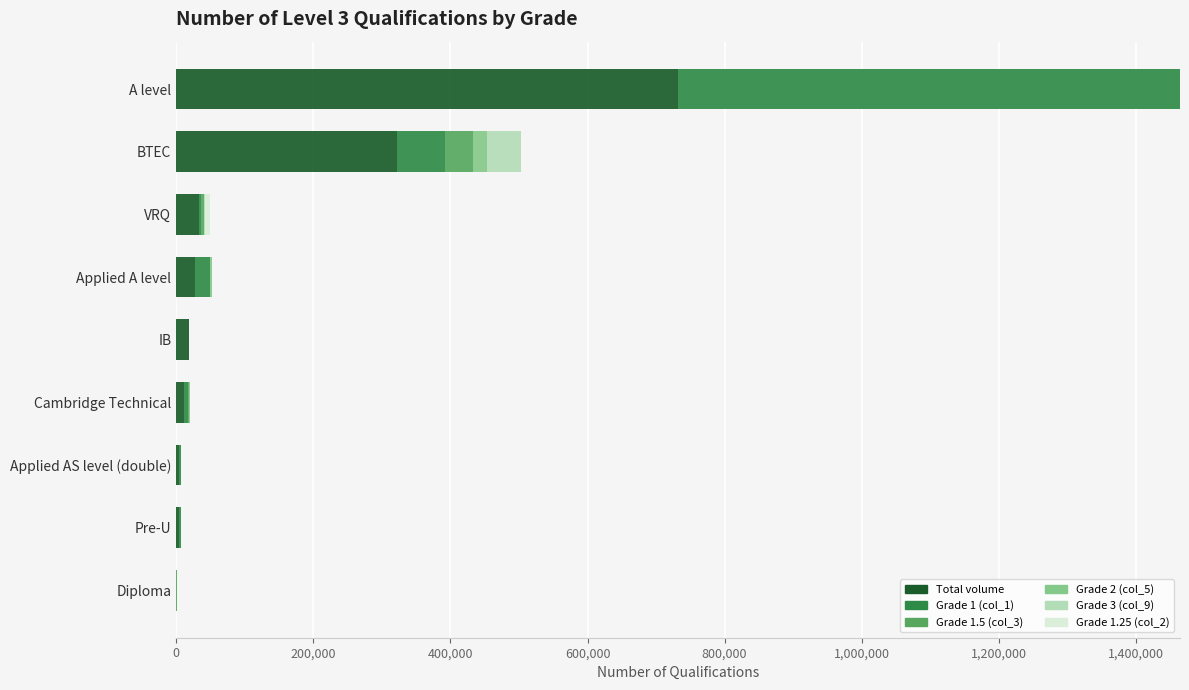

At which category is the sum across all series the highest?

A level